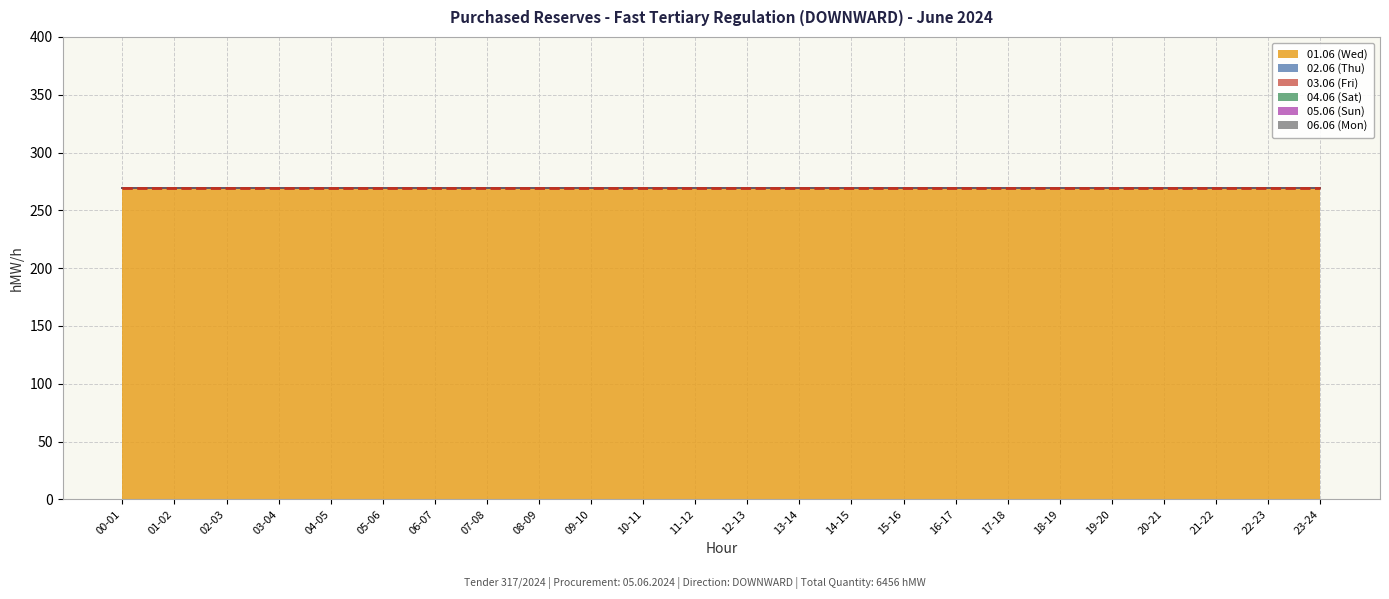

Rank the series by their maximum value, from highest to lowest.

01.06 (Wed), 02.06 (Thu), 03.06 (Fri), 04.06 (Sat), 05.06 (Sun), 06.06 (Mon)